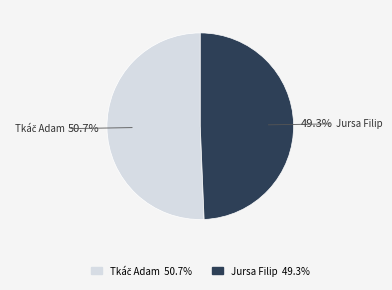

What percentage is NOT represented by Jursa Filip?

50.7%